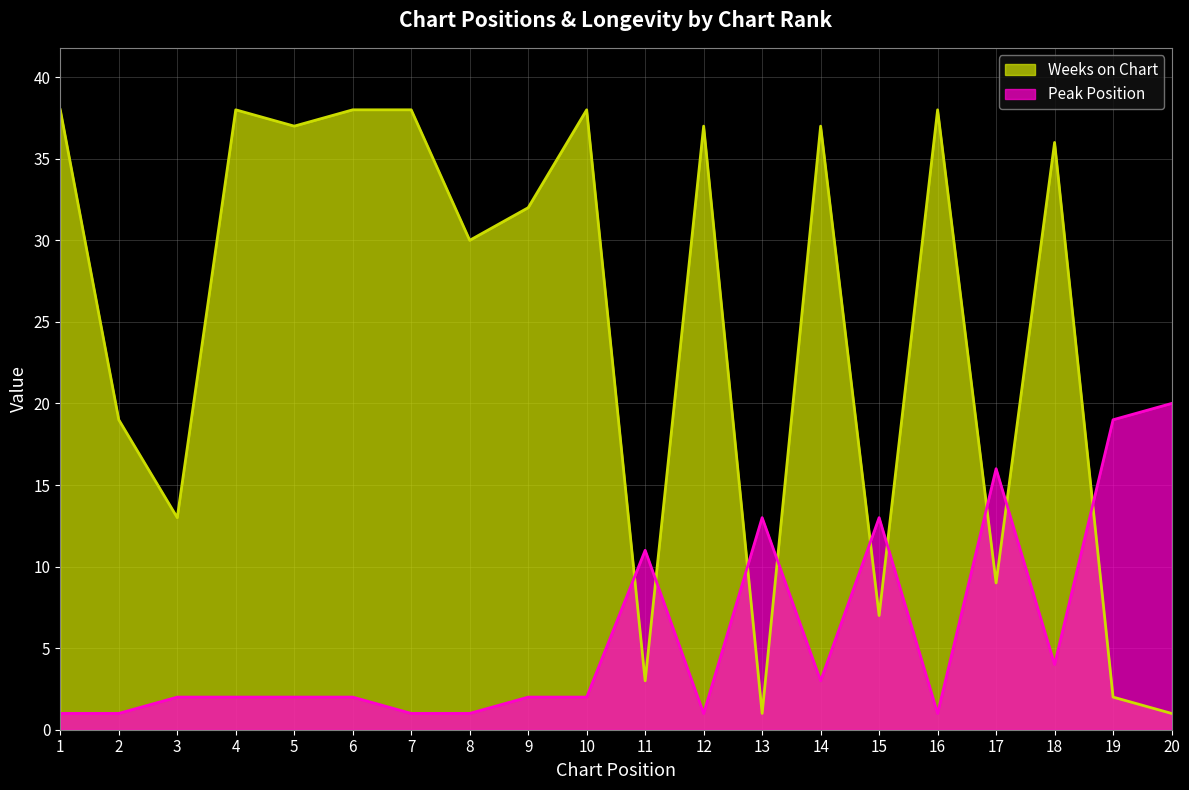

Which series has the largest total across all categories?

Weeks on Chart